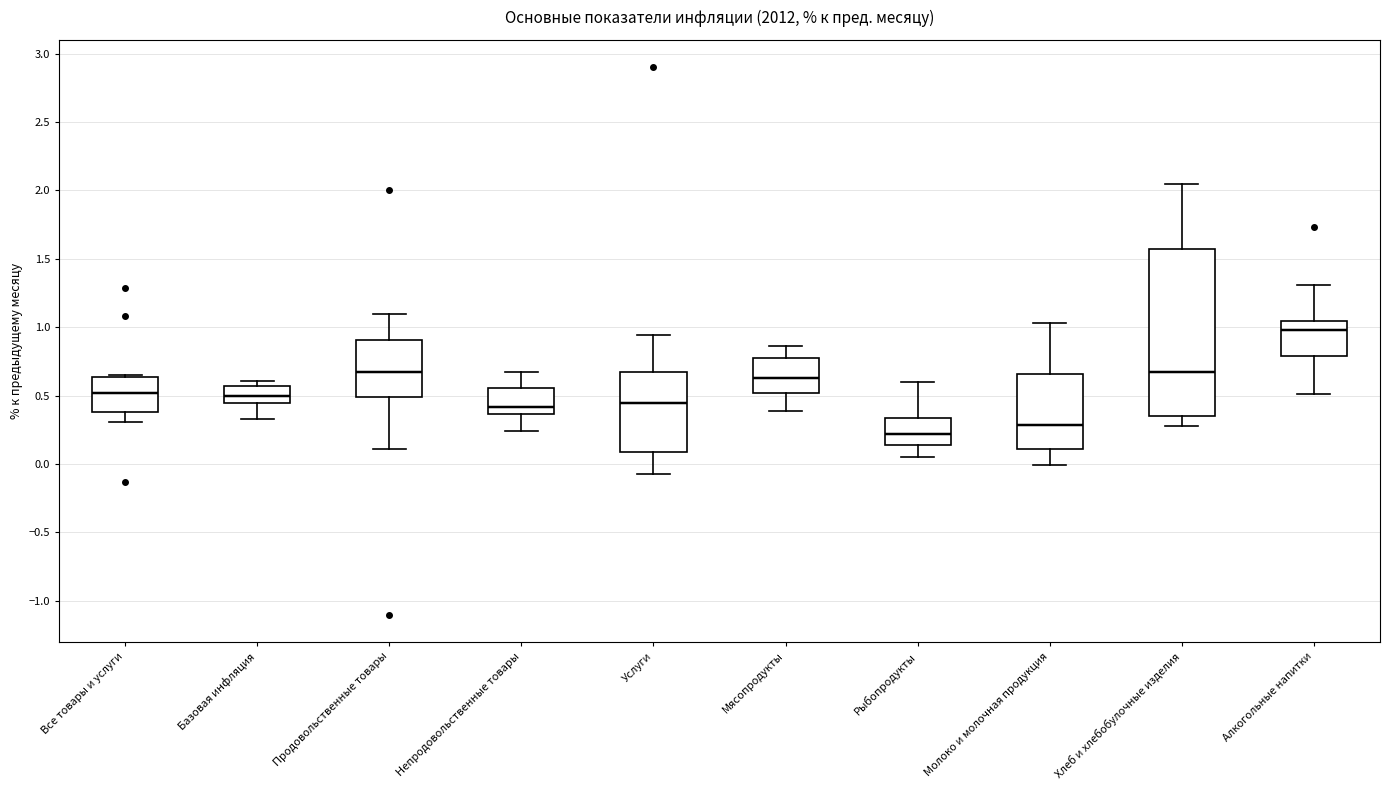

Which box's median line is the lowest?

Рыбопродукты